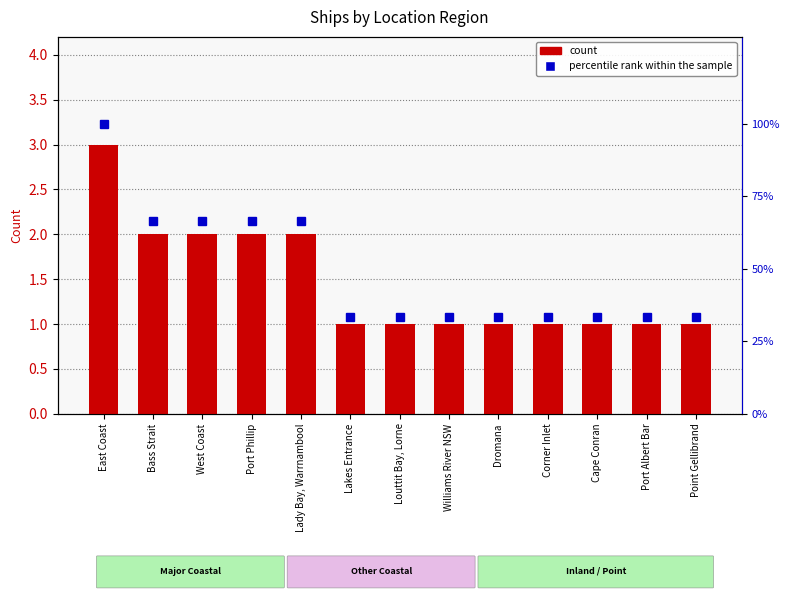

Reading left to right, transcribe all the data shown in this chart.

count: East Coast=3.0	Bass Strait=2.0	West Coast=2.0	Port Phillip=2.0	Lady Bay, Warrnambool=2.0	Lakes Entrance=1.0	Louttit Bay, Lorne=1.0	Williams River NSW=1.0	Dromana=1.0	Corner Inlet=1.0	Cape Conran=1.0	Port Albert Bar=1.0	Point Gellibrand=1.0
percentile rank within the sample: East Coast=100.0	Bass Strait=66.7	West Coast=66.7	Port Phillip=66.7	Lady Bay, Warrnambool=66.7	Lakes Entrance=33.3	Louttit Bay, Lorne=33.3	Williams River NSW=33.3	Dromana=33.3	Corner Inlet=33.3	Cape Conran=33.3	Port Albert Bar=33.3	Point Gellibrand=33.3